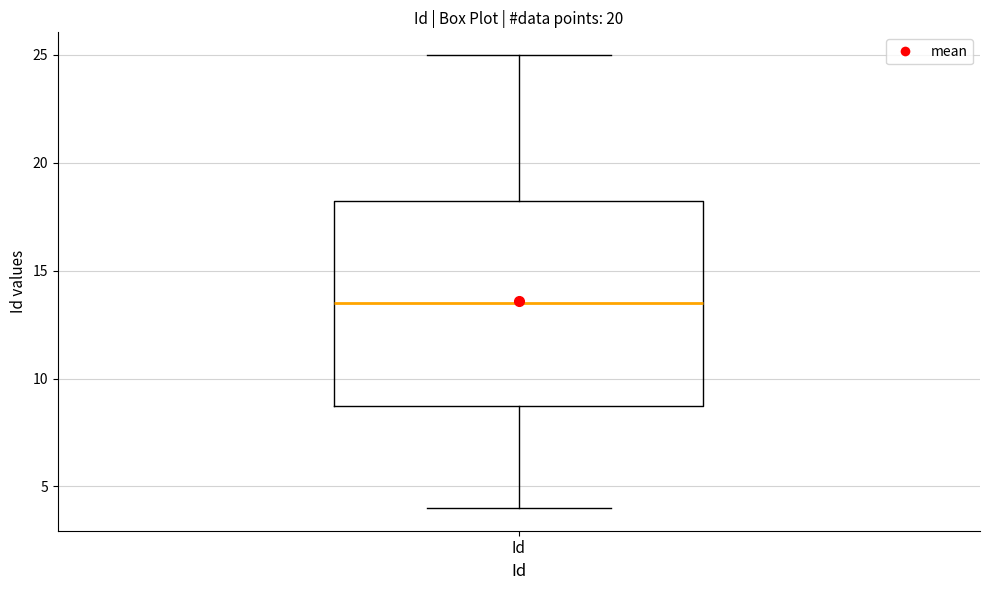

Where does the lower whisker of the box for Id end on the y-axis? The values are not printed on the chart, so give them approximately, as read against the axis.

4.0